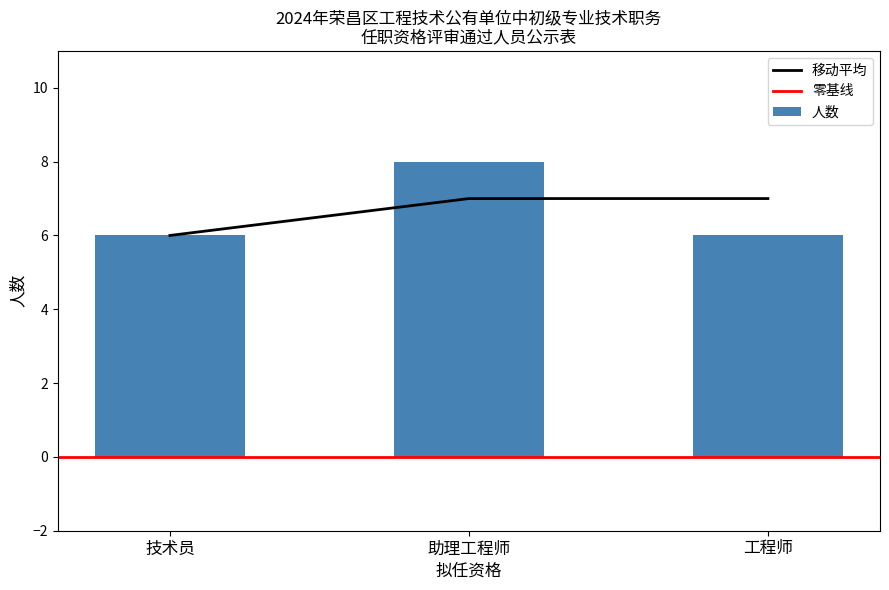

Which category has the highest value across all series?

助理工程师